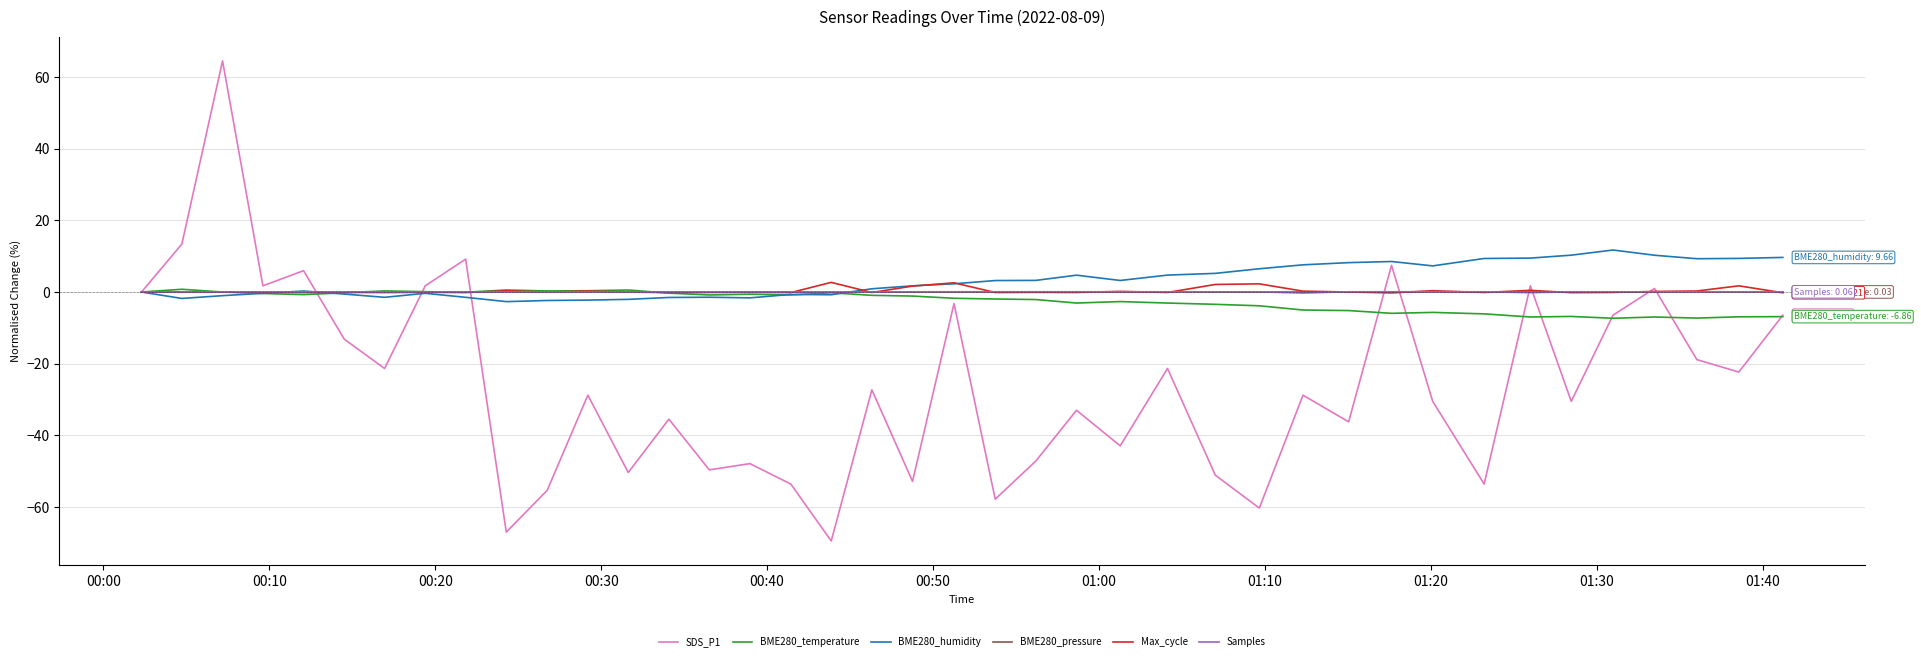

What is the maximum value for BME280_humidity?

11.7